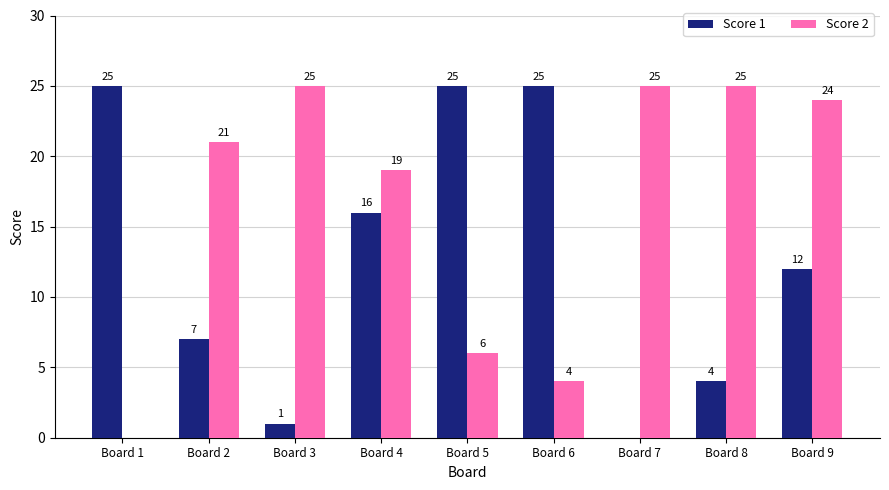

Which series has the largest total across all categories?

Score 2